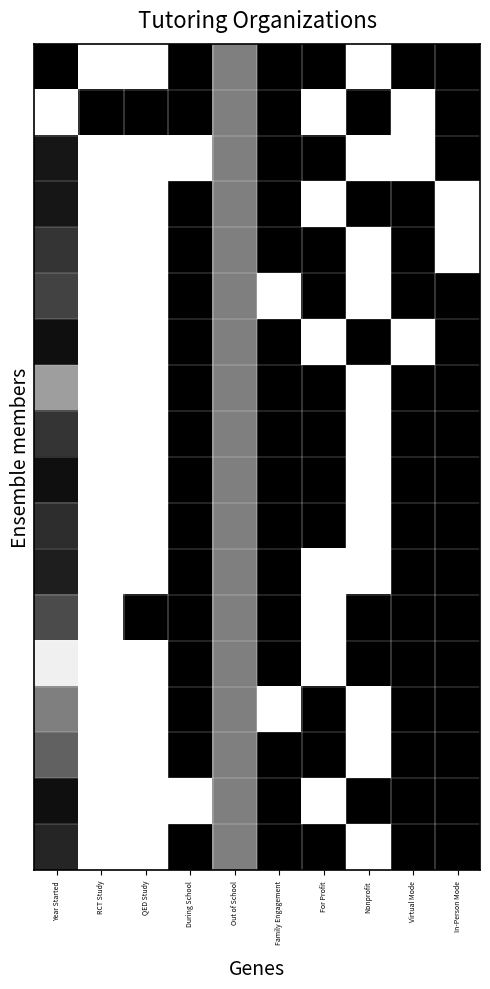

What is the spread (max minus min) of values at During School?

1.0